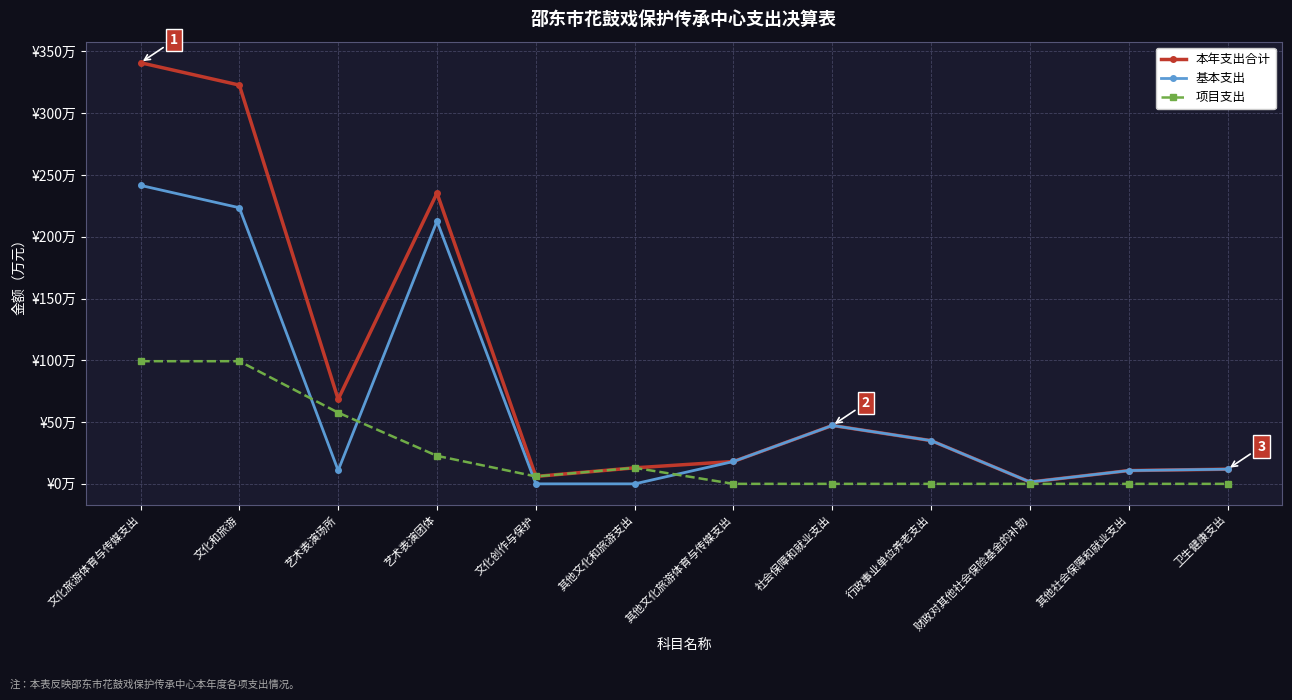

What is the value of the 本年支出合计 point at the 6th from the left?

13.0